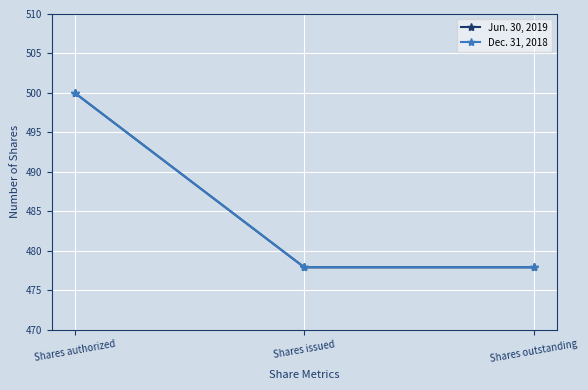

At Shares issued, list the series in order from smallest to largest.

Jun. 30, 2019, Dec. 31, 2018